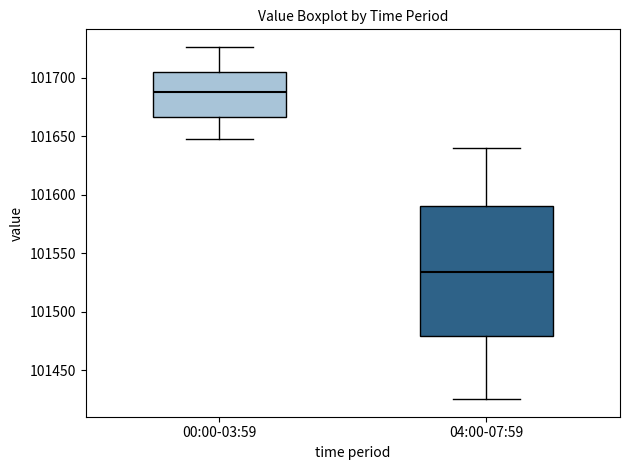

Reading left to right, transcribe this box plot: for each box, give where its median line is, the range the box spans, and where its two whiskers end, as read against the y-axis. The values are not printed on the chart, so give them approximately, as read against the axis.

00:00-03:59: median 101690, box 101665 to 101705, whiskers 101650 to 101725
04:00-07:59: median 101535, box 101480 to 101590, whiskers 101425 to 101640